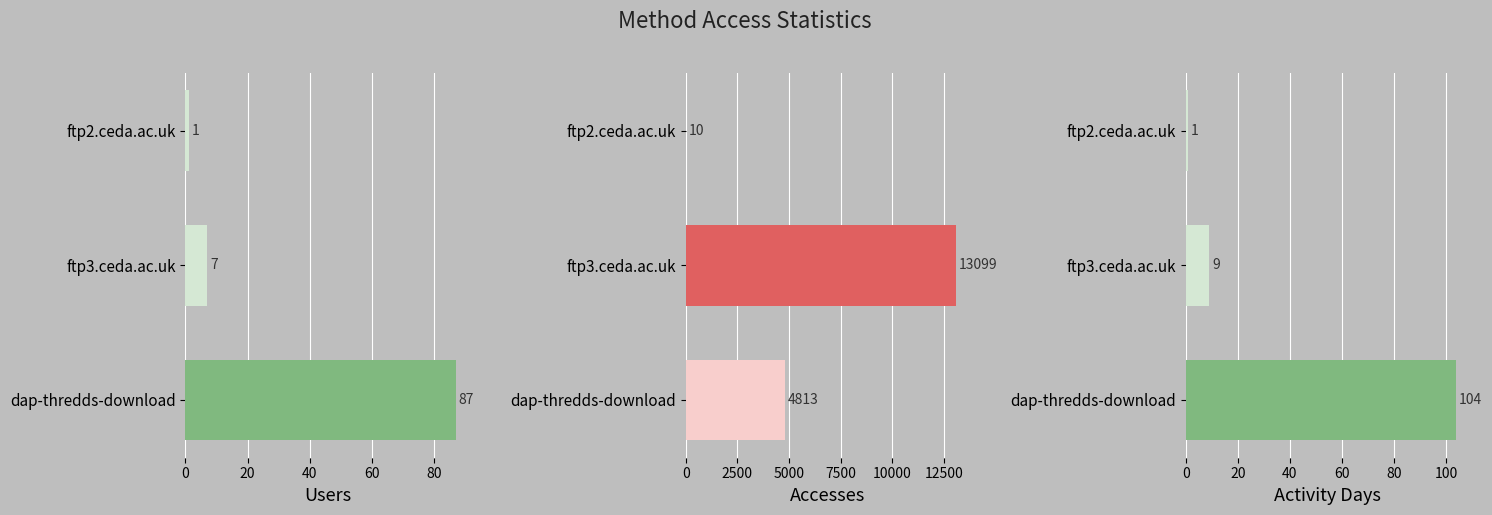

What is the difference between the maximum and minimum values in the Activity Days series?

103